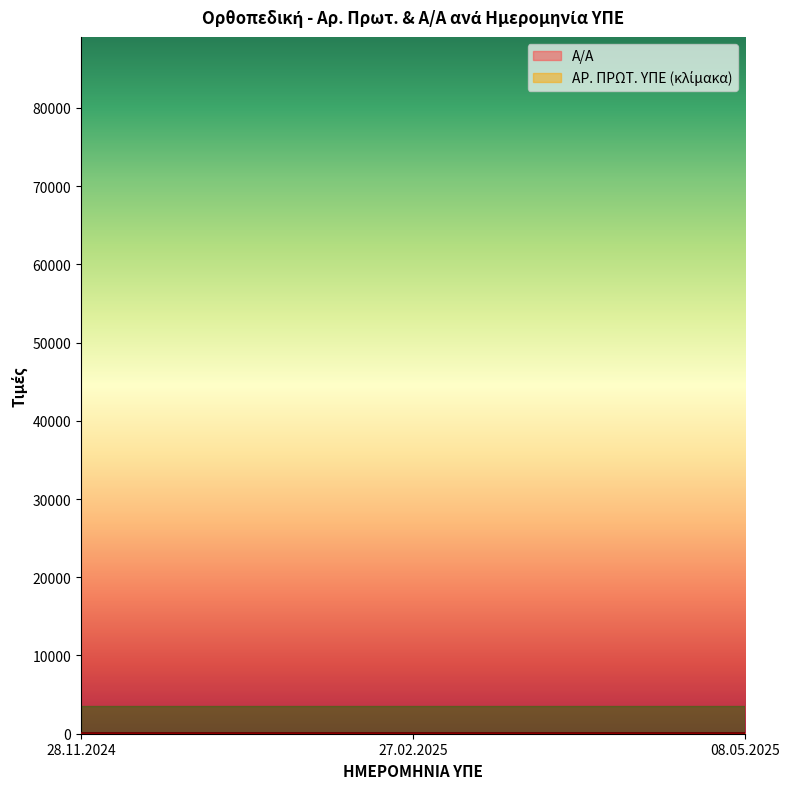

What is the difference between the second highest and minimum values in the Α/Α series?

1.0